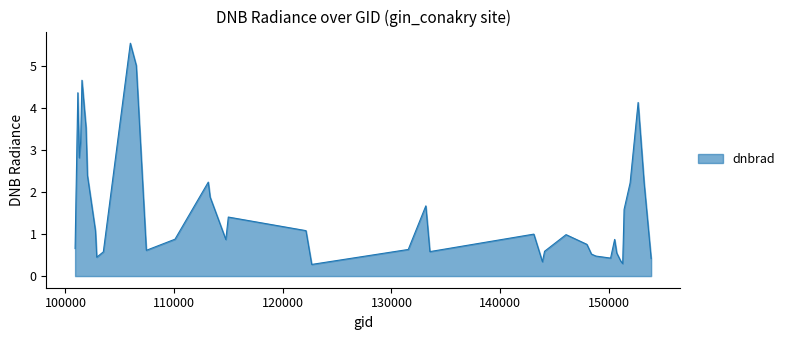

What is the smallest value displayed?

0.3